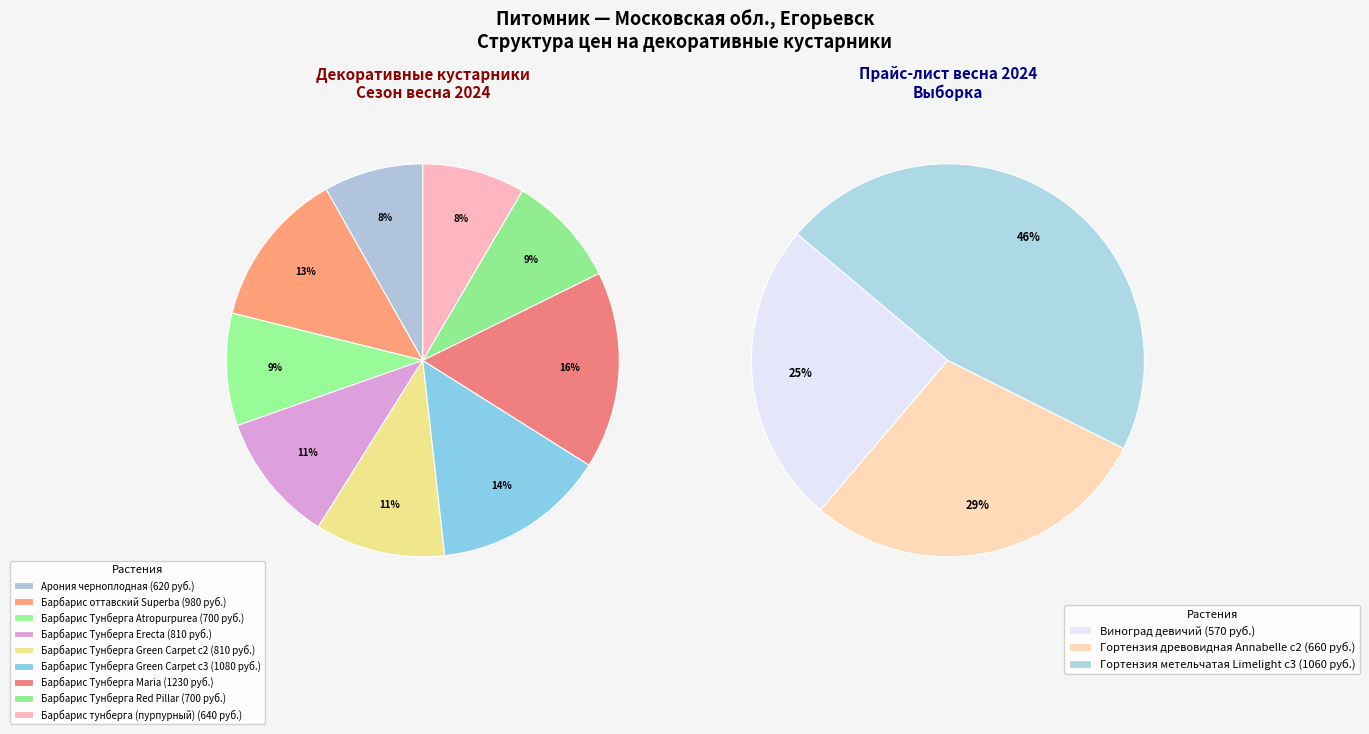

Does Барбарис Тунберга Green Carpet c2 represent more than half of the total?

No